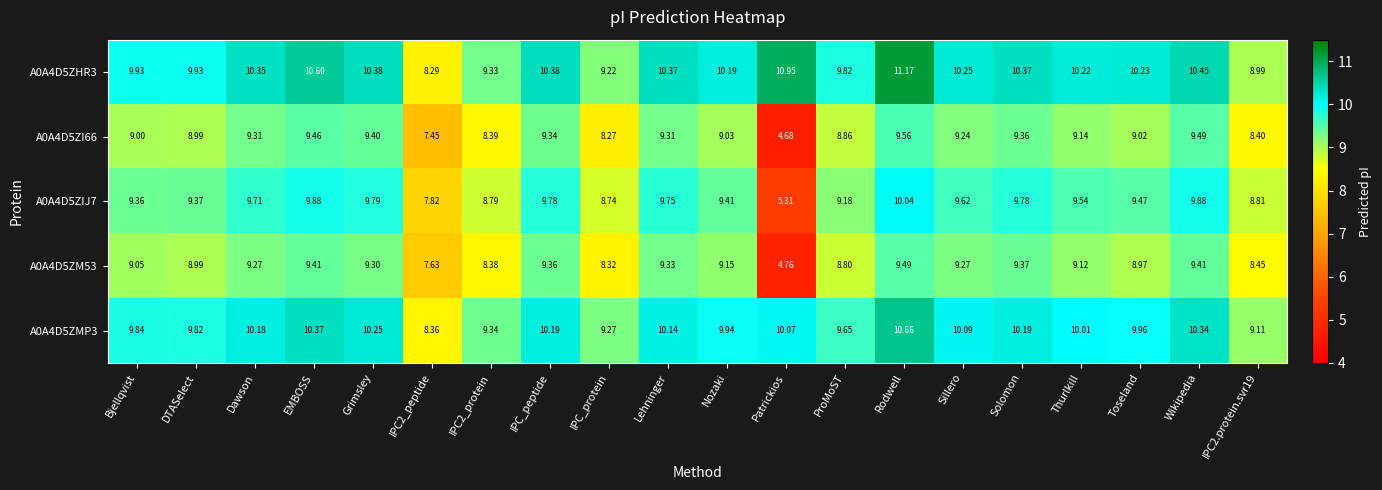

At which category is the sum across all series the highest?

Rodwell